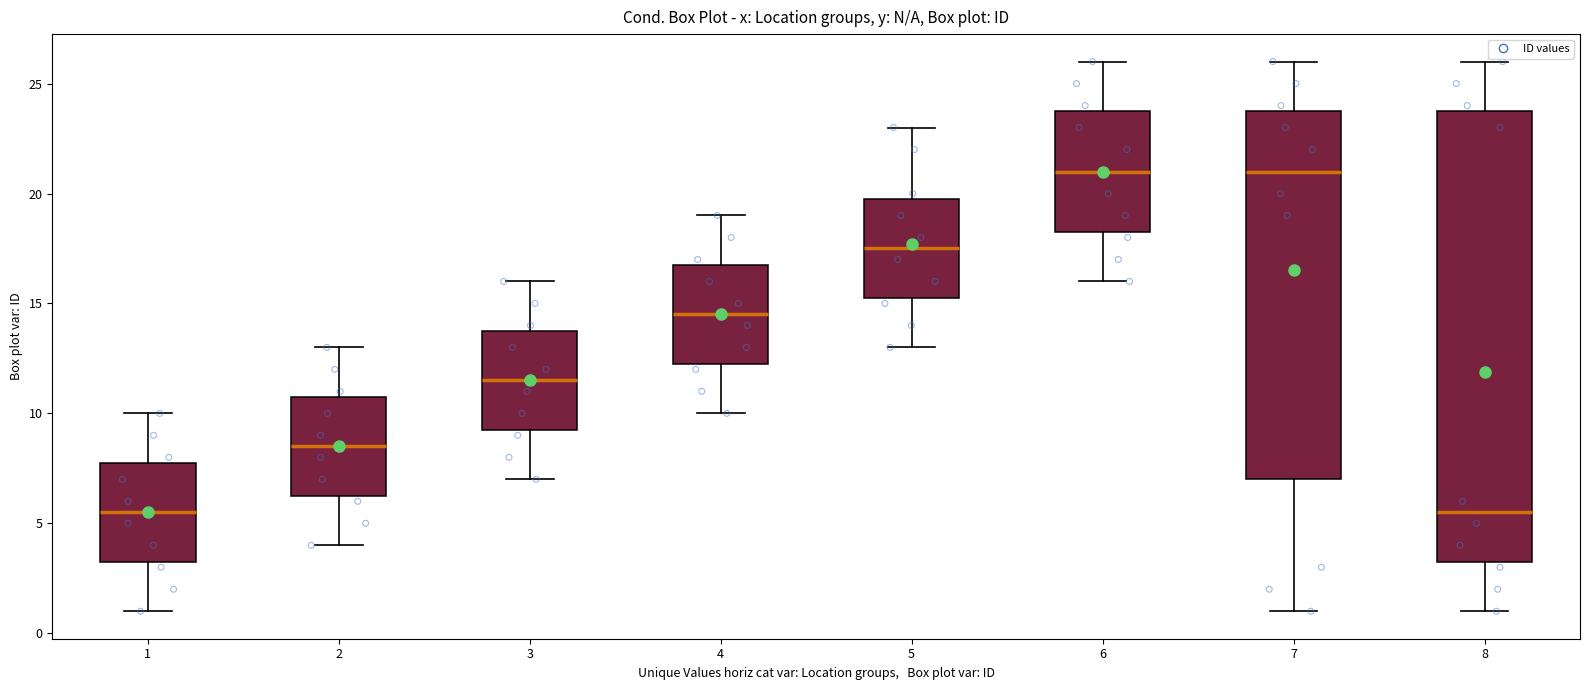

Reading left to right, transcribe this box plot: for each box, give where its median line is, the range the box spans, and where its two whiskers end, as read against the y-axis. The values are not printed on the chart, so give them approximately, as read against the axis.

1: median 5.5, box 3.5 to 8.0, whiskers 1.0 to 10.0
2: median 8.5, box 6.5 to 11.0, whiskers 4.0 to 13.0
3: median 11.5, box 9.5 to 14.0, whiskers 7.0 to 16.0
4: median 14.5, box 12.5 to 17.0, whiskers 10.0 to 19.0
5: median 17.5, box 15.5 to 20.0, whiskers 13.0 to 23.0
6: median 21.0, box 18.5 to 24.0, whiskers 16.0 to 26.0
7: median 21.0, box 7.0 to 24.0, whiskers 1.0 to 26.0
8: median 5.5, box 3.5 to 24.0, whiskers 1.0 to 26.0